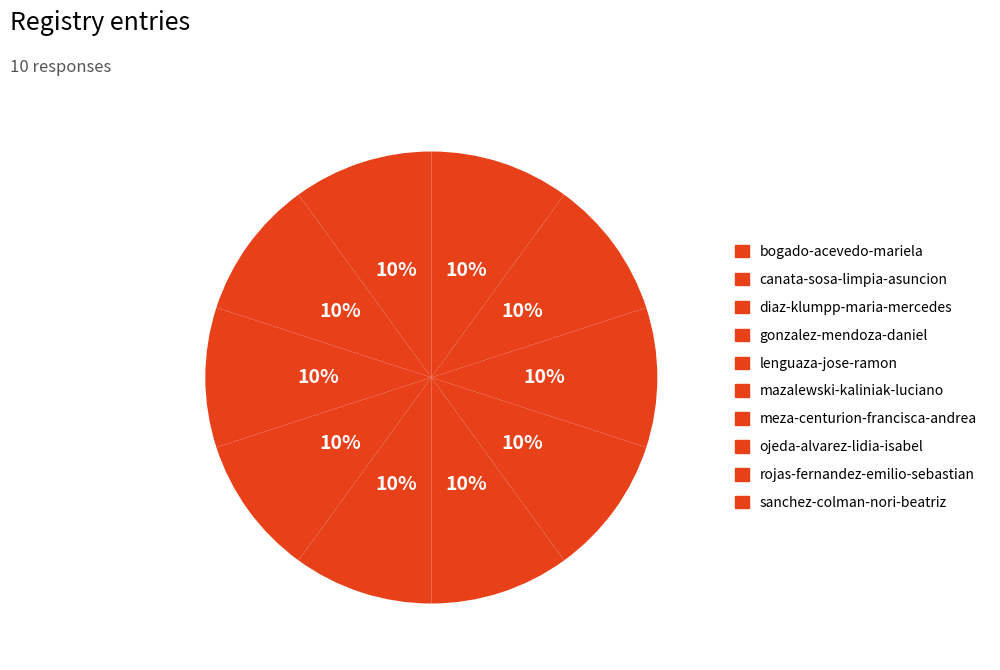

Count the number of slices in the pie.

10